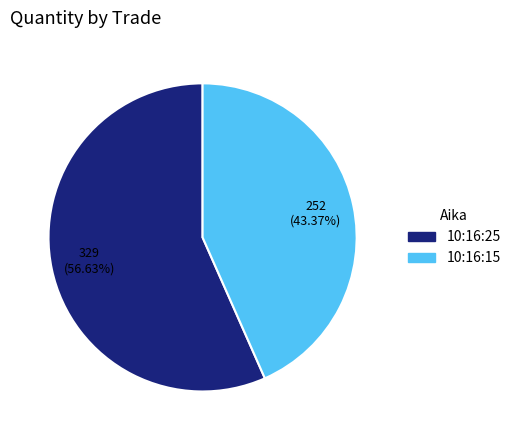

Does 10:16:25 account for over 50% of the chart?

Yes